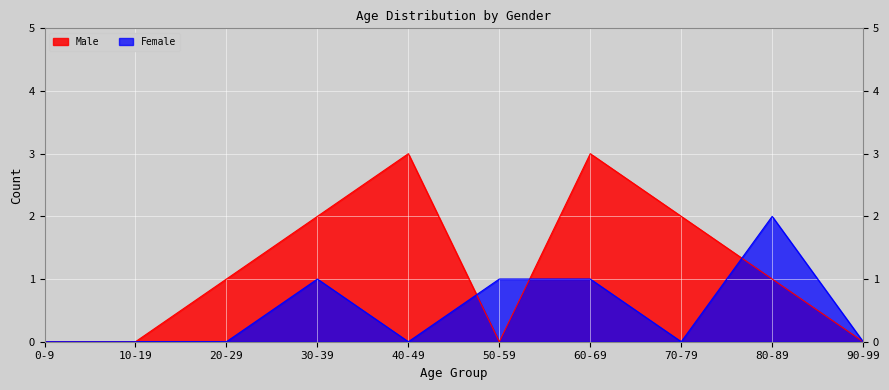

At which category is the sum across all series the highest?

60-69